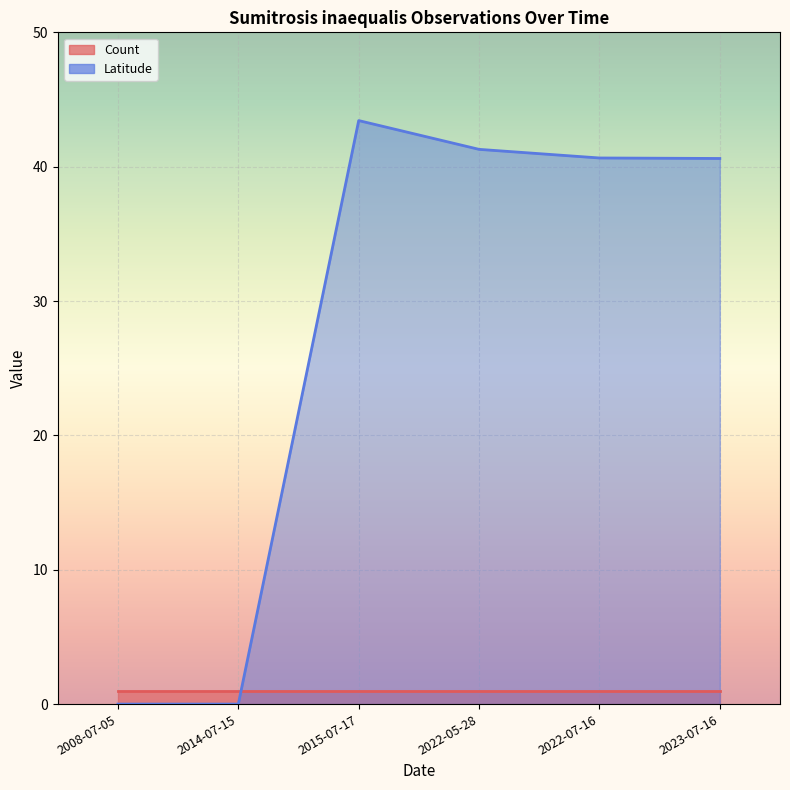

List the labels in order of value, largest first.

2015-07-17, 2022-05-28, 2022-07-16, 2023-07-16, 2008-07-05, 2014-07-15